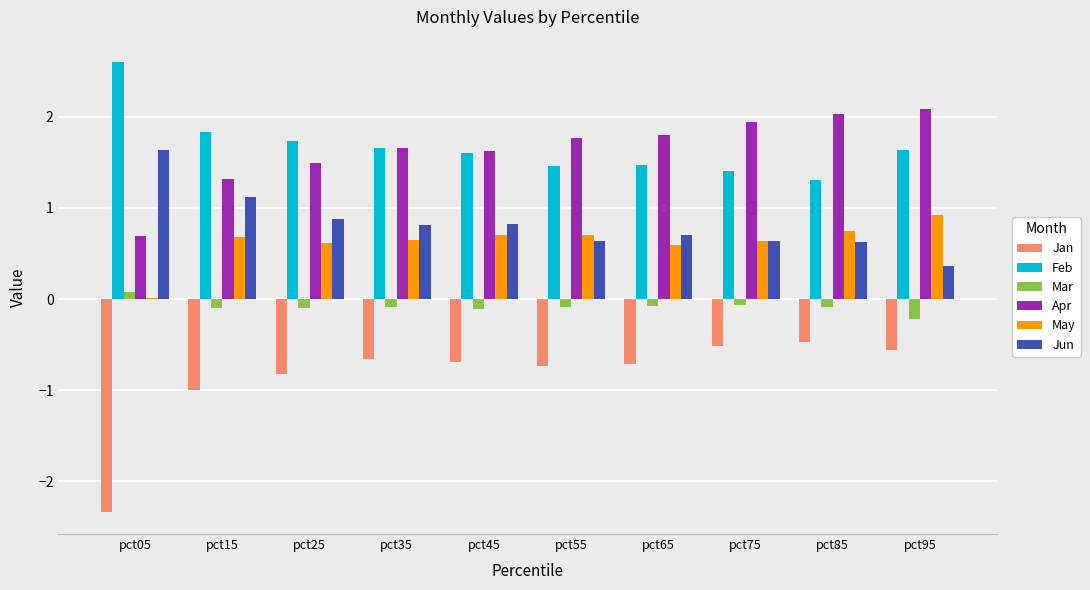

At which label is Jan closest to -1?

pct15